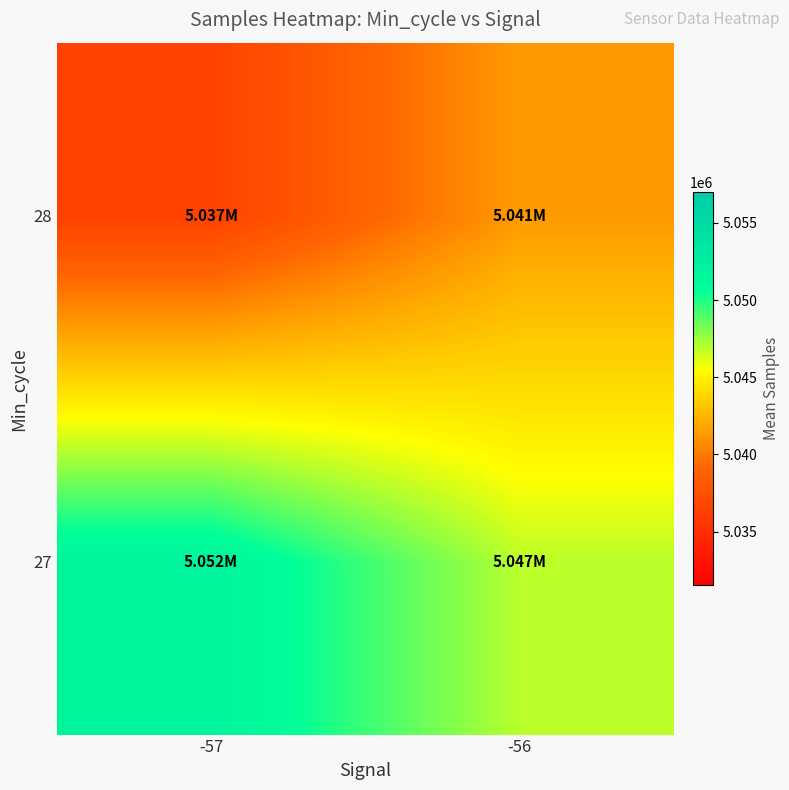

Rank the series at -57 from lowest to highest value.

28, 27